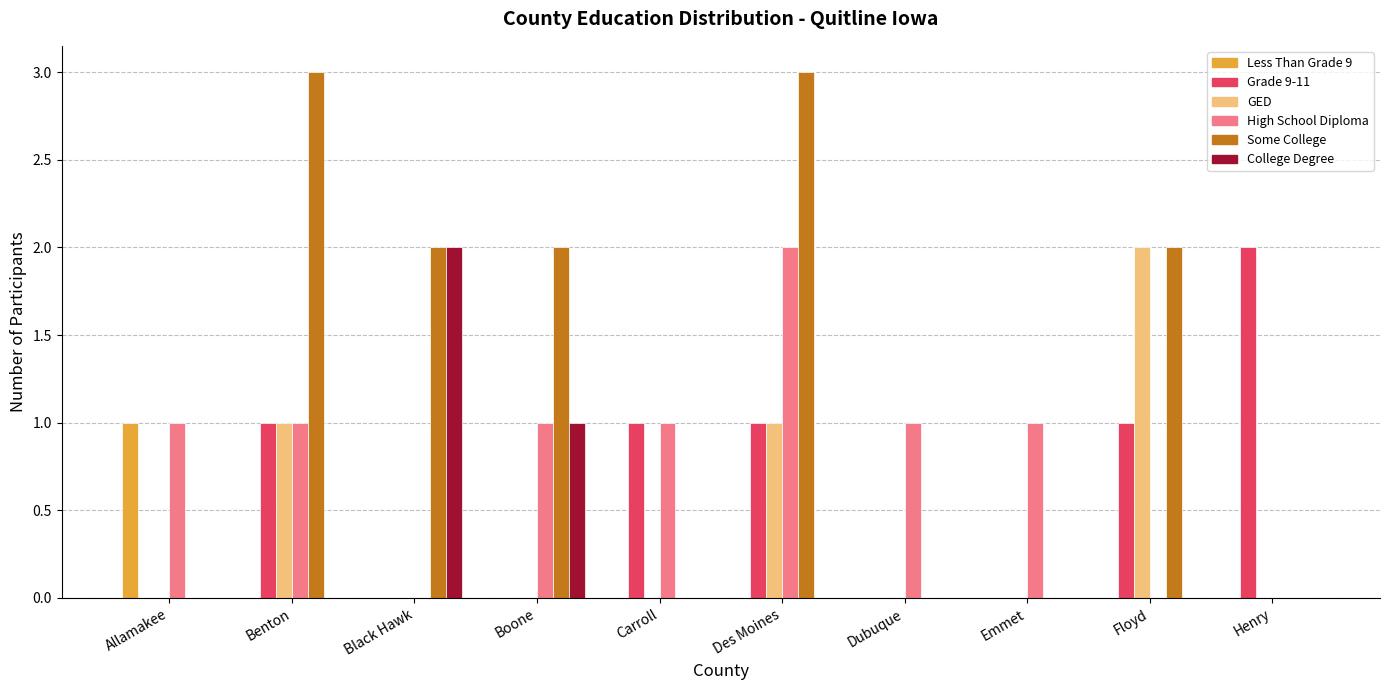

The value of High School Diploma at Des Moines is 3. True or false?

False